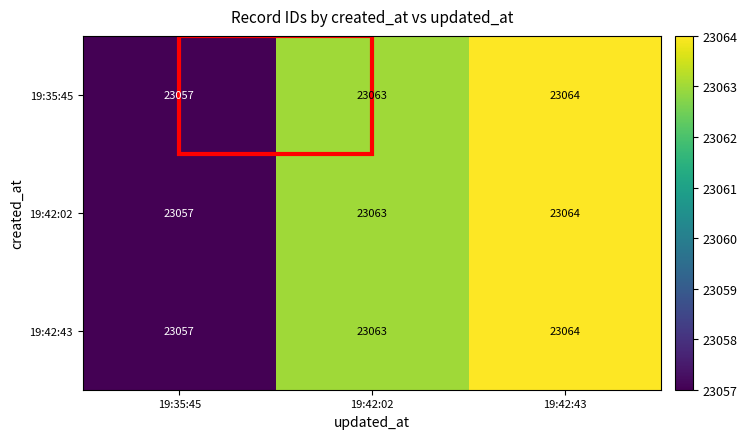

What is the total value across all series at 19:42:43?

69192